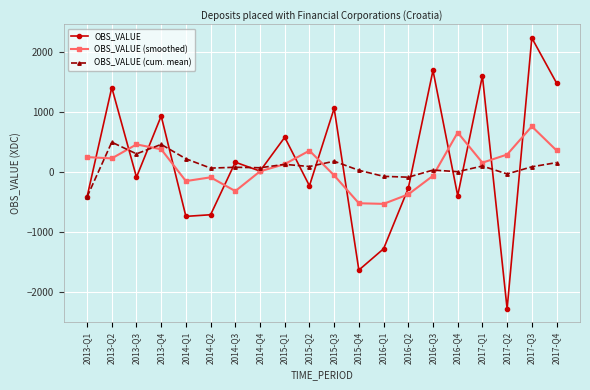

What is the approximate value of OBS_VALUE (smoothed) at 2013-Q2?

227.2